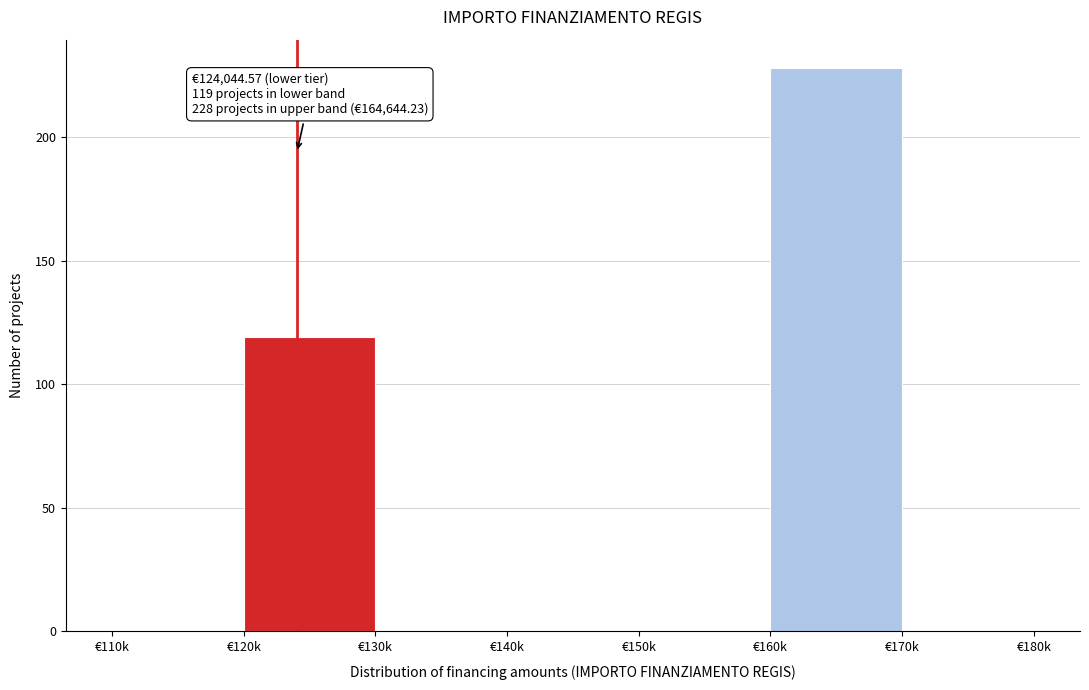

Reading right to left, what are all the values shown in this chart?

€170k=0	€160k=228	€150k=0	€140k=0	€130k=0	€120k=119	€110k=0